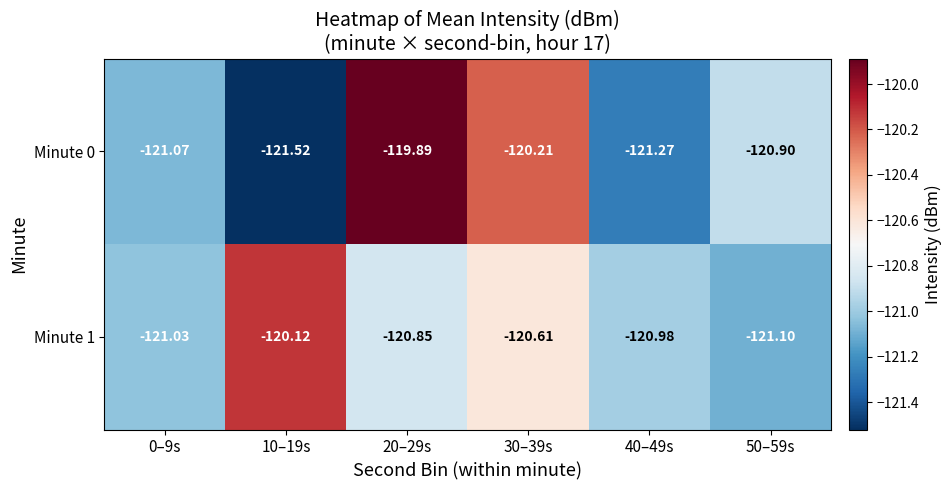

Is the value of Minute 1 at 10–19s greater than the value of Minute 0 at 20–29s?

No